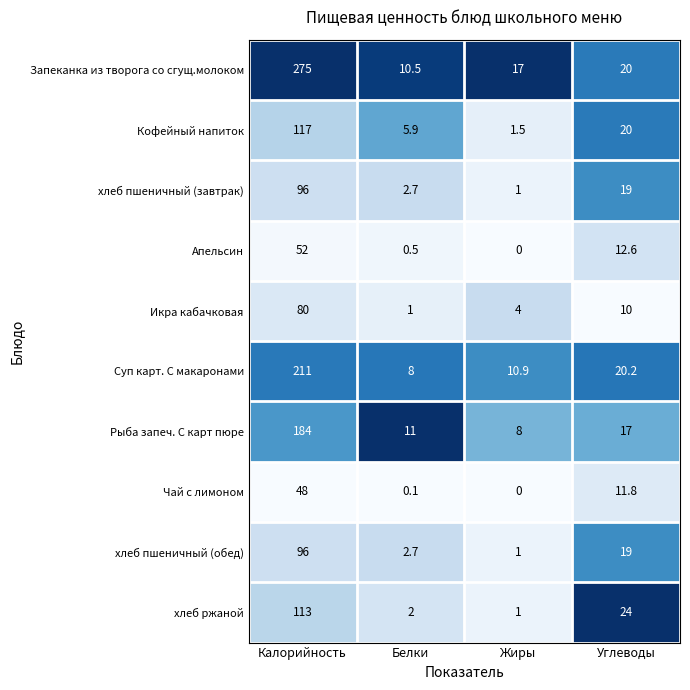

What is the sum of the Икра кабачковая values at Углеводы and Жиры?

14.0